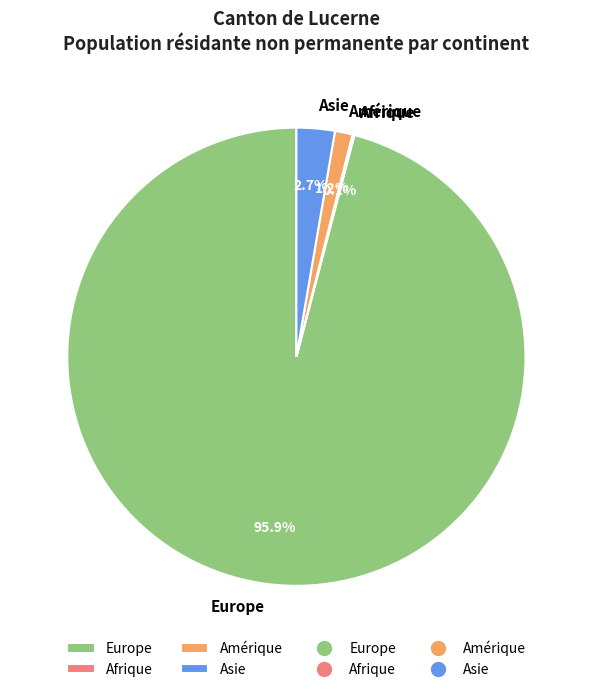

Is it true that Asie is 3% of the pie?

True